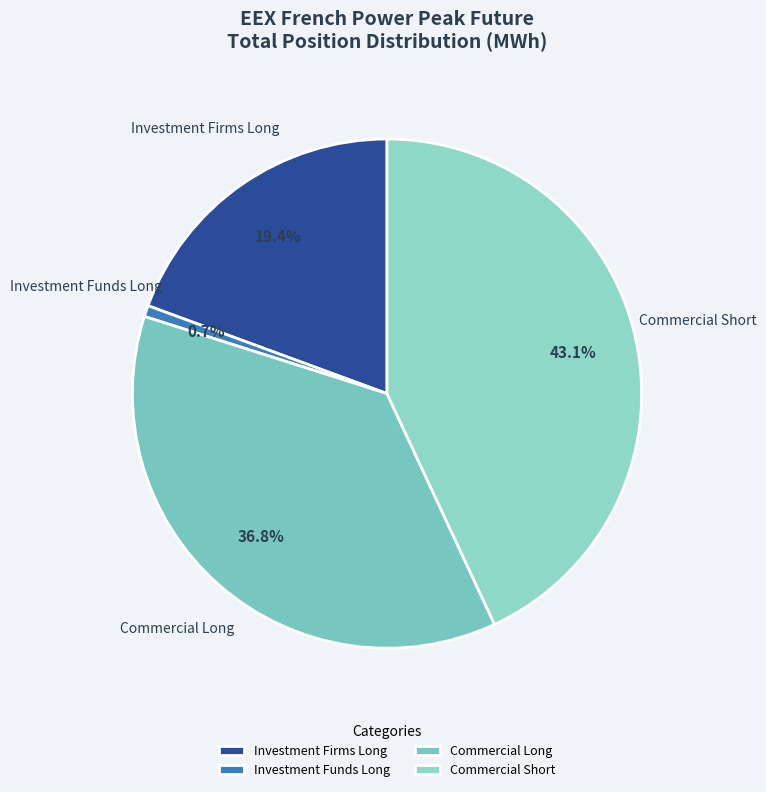

Which slice is the largest?

Commercial Short